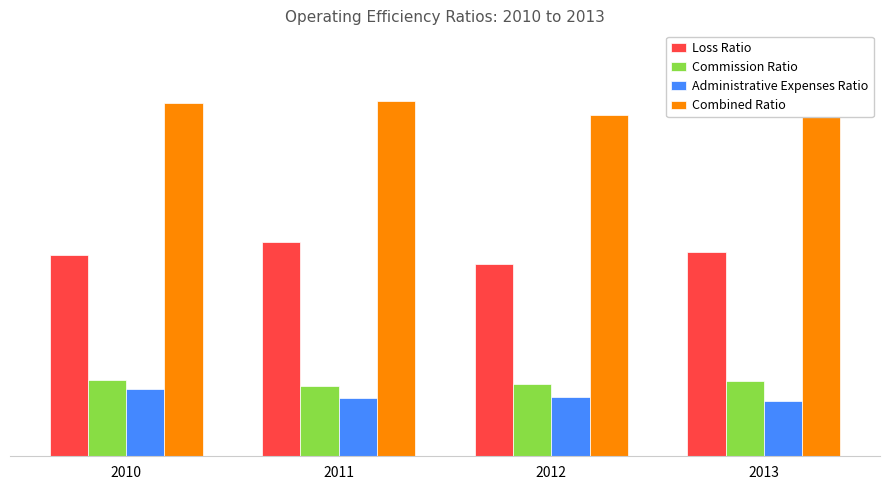

At which label does Combined Ratio first exceed 1?

2011